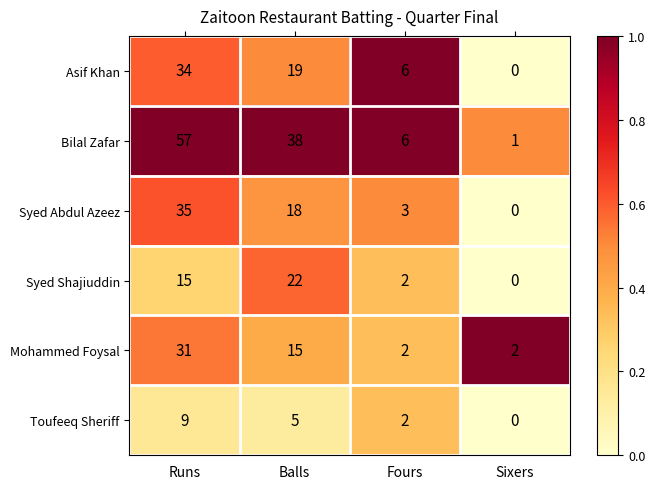

What is the difference between the maximum and minimum values in the Toufeeq Sheriff series?

9